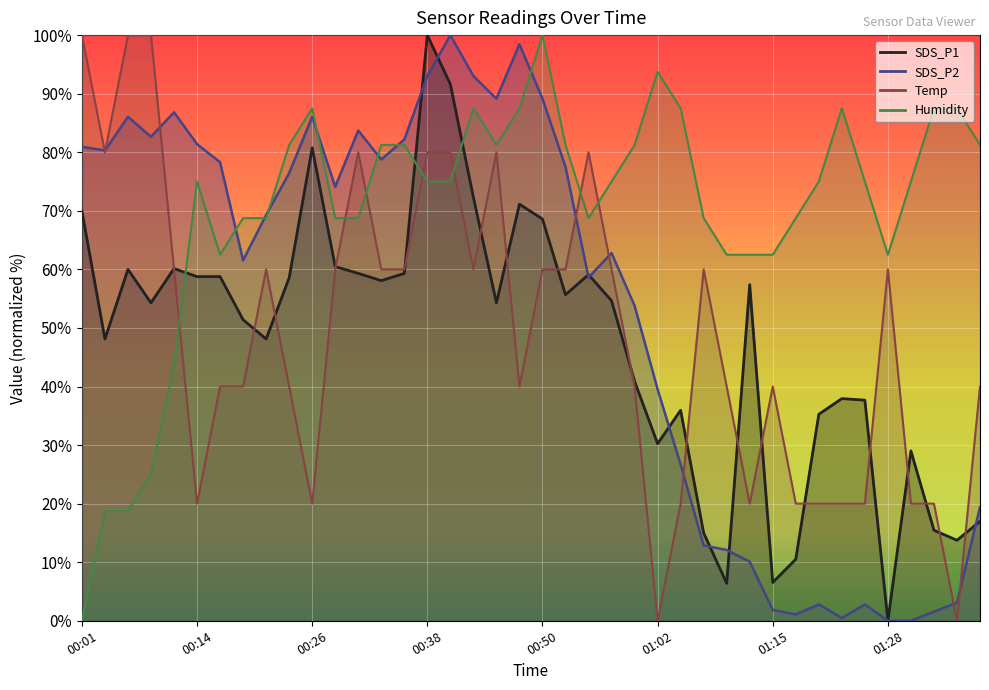

Rank the series at 00:09 from highest to lowest value.

Temp, SDS_P2, SDS_P1, Humidity